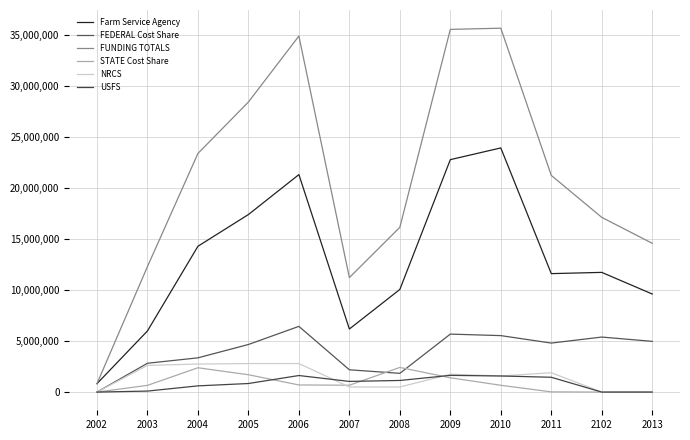

What is the difference between the second highest and minimum values in the FEDERAL Cost Share series?

5690219.4